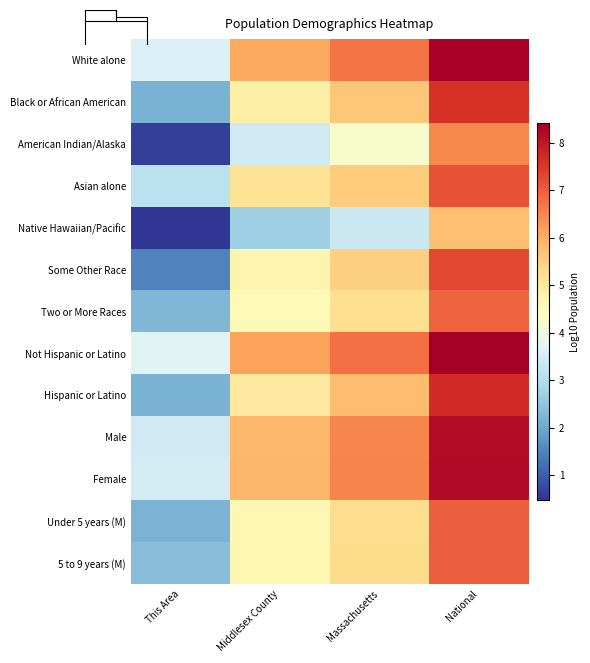

Between This Area and Massachusetts, which is larger?

Massachusetts